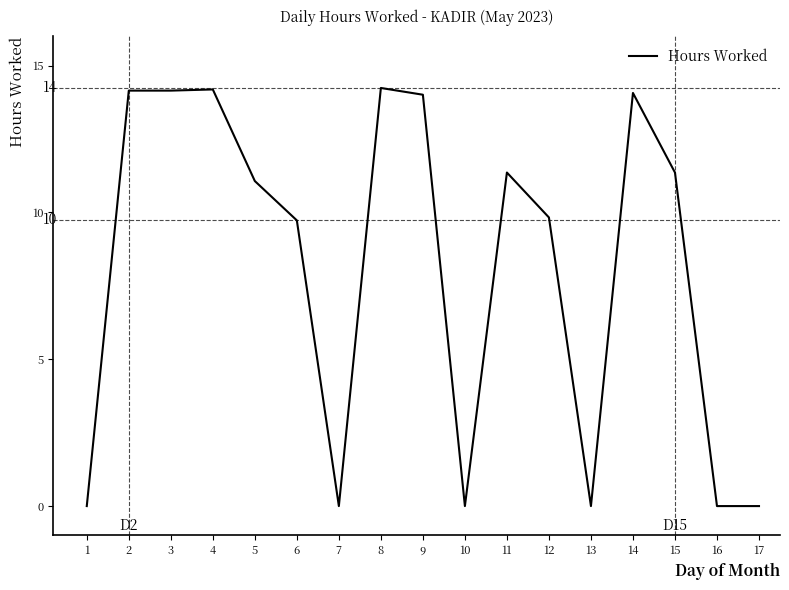

What is the difference between the maximum and minimum values?

14.2